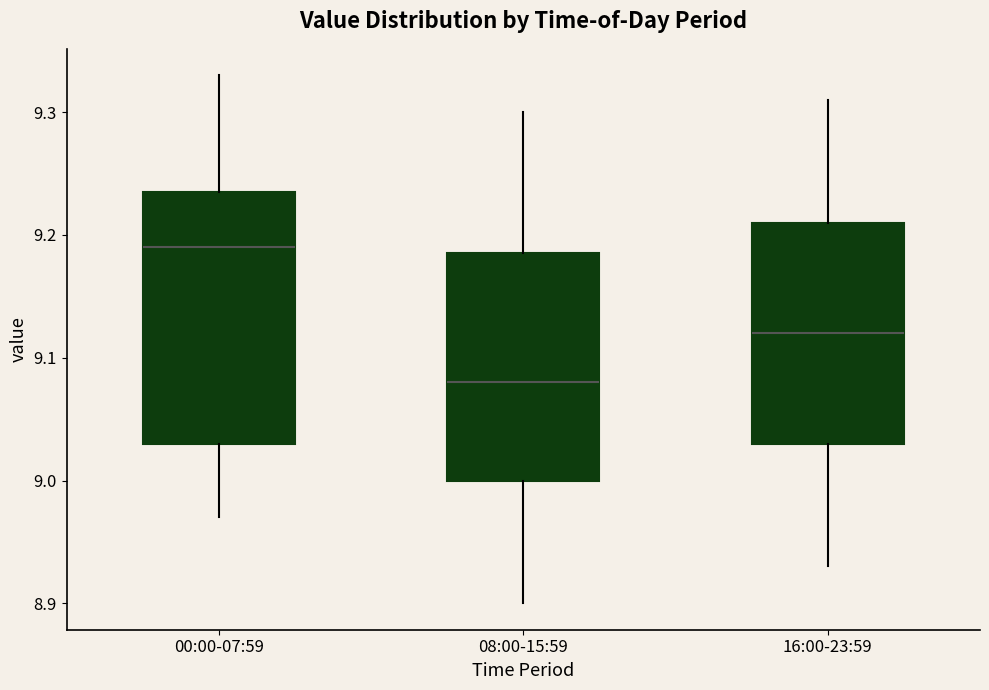

Where does the median line of the box for 00:00-07:59 sit on the y-axis? The values are not printed on the chart, so give them approximately, as read against the axis.

9.19